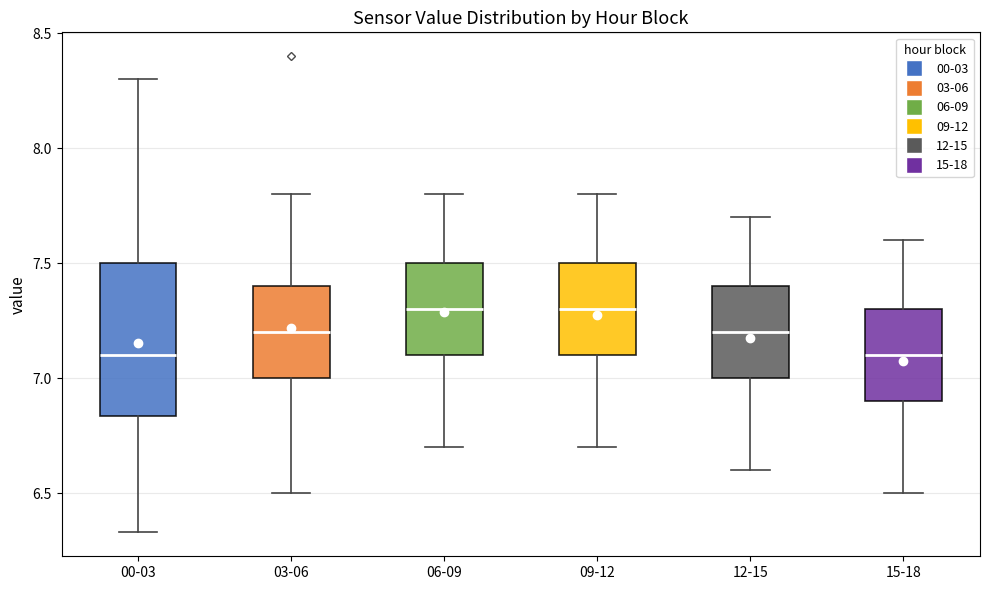

Comparing the boxes themselves (not the whiskers), which one is the tallest?

00-03